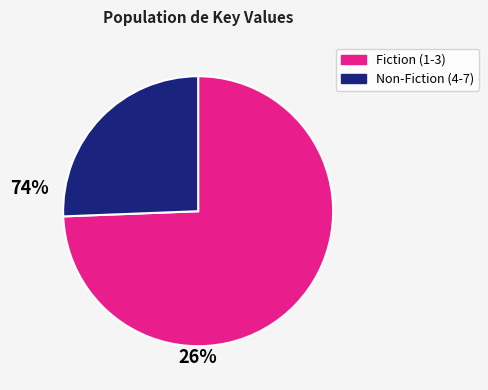

Does any single category account for the majority?

Yes